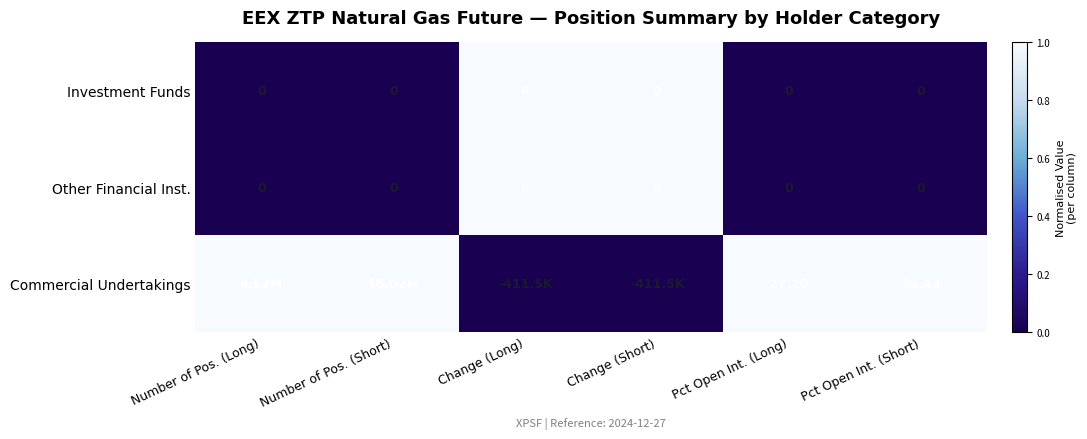

Is the value of Other Financial Inst. at Pct Open Int. (Short) greater than the value of Commercial Undertakings at Pct Open Int. (Short)?

No